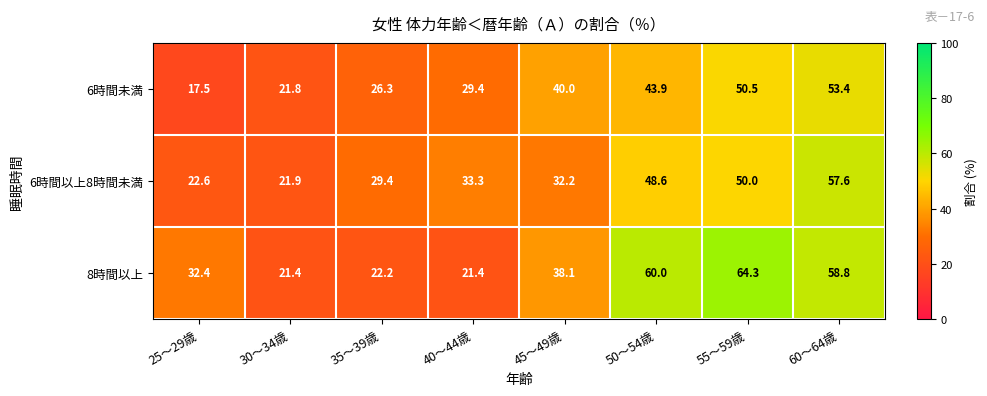

Rank the series by their maximum value, from lowest to highest.

6時間未満, 6時間以上8時間未満, 8時間以上